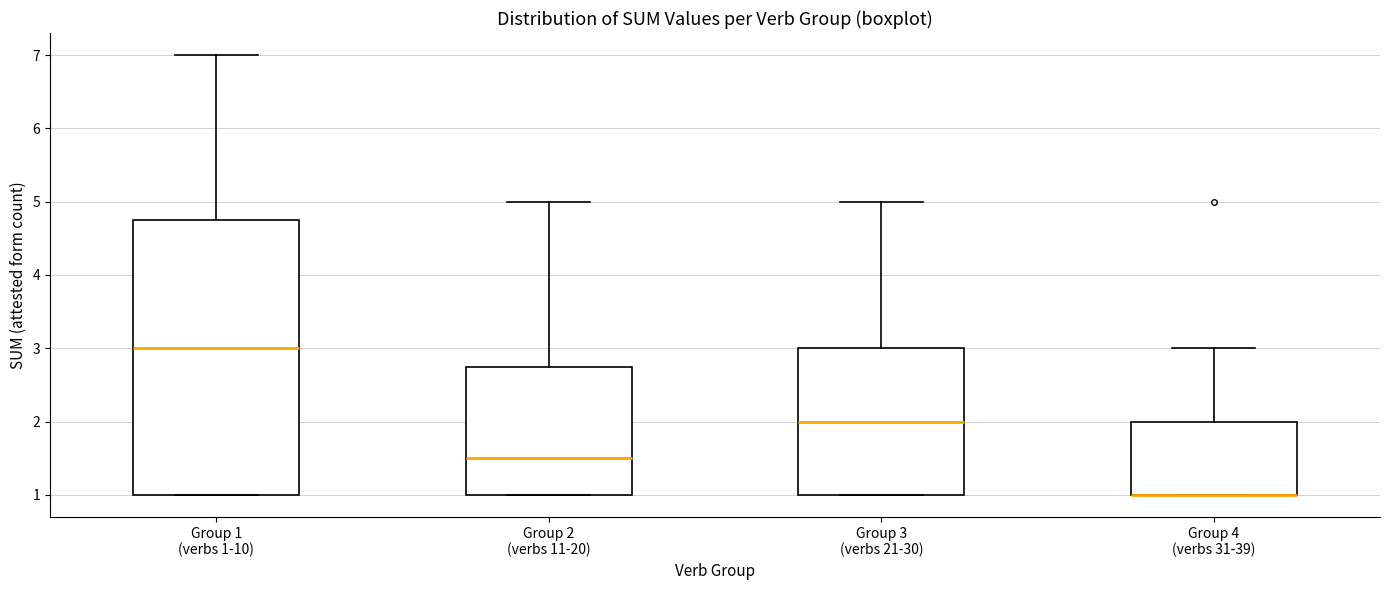

Reading left to right, read every box against the y-axis: the position of its median line, the range the box covers, and the ends of its whiskers. The values are not printed on the chart, so give them approximately, as read against the axis.

Group 1 (verbs 1-10): median 3.0, box 1.0 to 4.8, whiskers 1.0 to 7.0
Group 2 (verbs 11-20): median 1.5, box 1.0 to 2.8, whiskers 1.0 to 5.0
Group 3 (verbs 21-30): median 2.0, box 1.0 to 3.0, whiskers 1.0 to 5.0
Group 4 (verbs 31-39): median 1.0 (drawn on the box's lower edge), box 1.0 to 2.0, whiskers 1.0 to 3.0